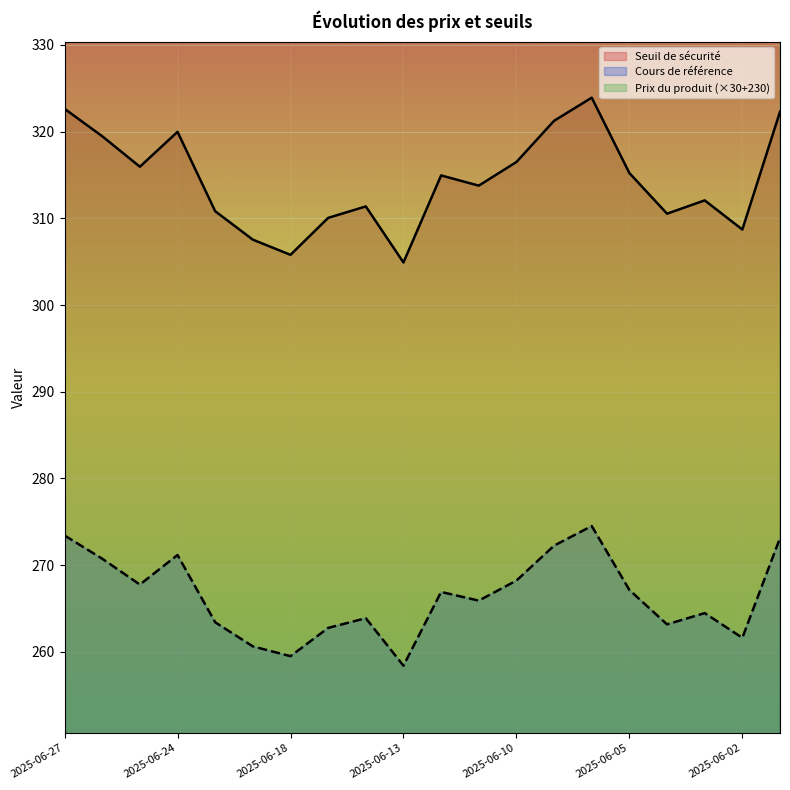

Which series has the largest range (max minus min)?

Prix du produit